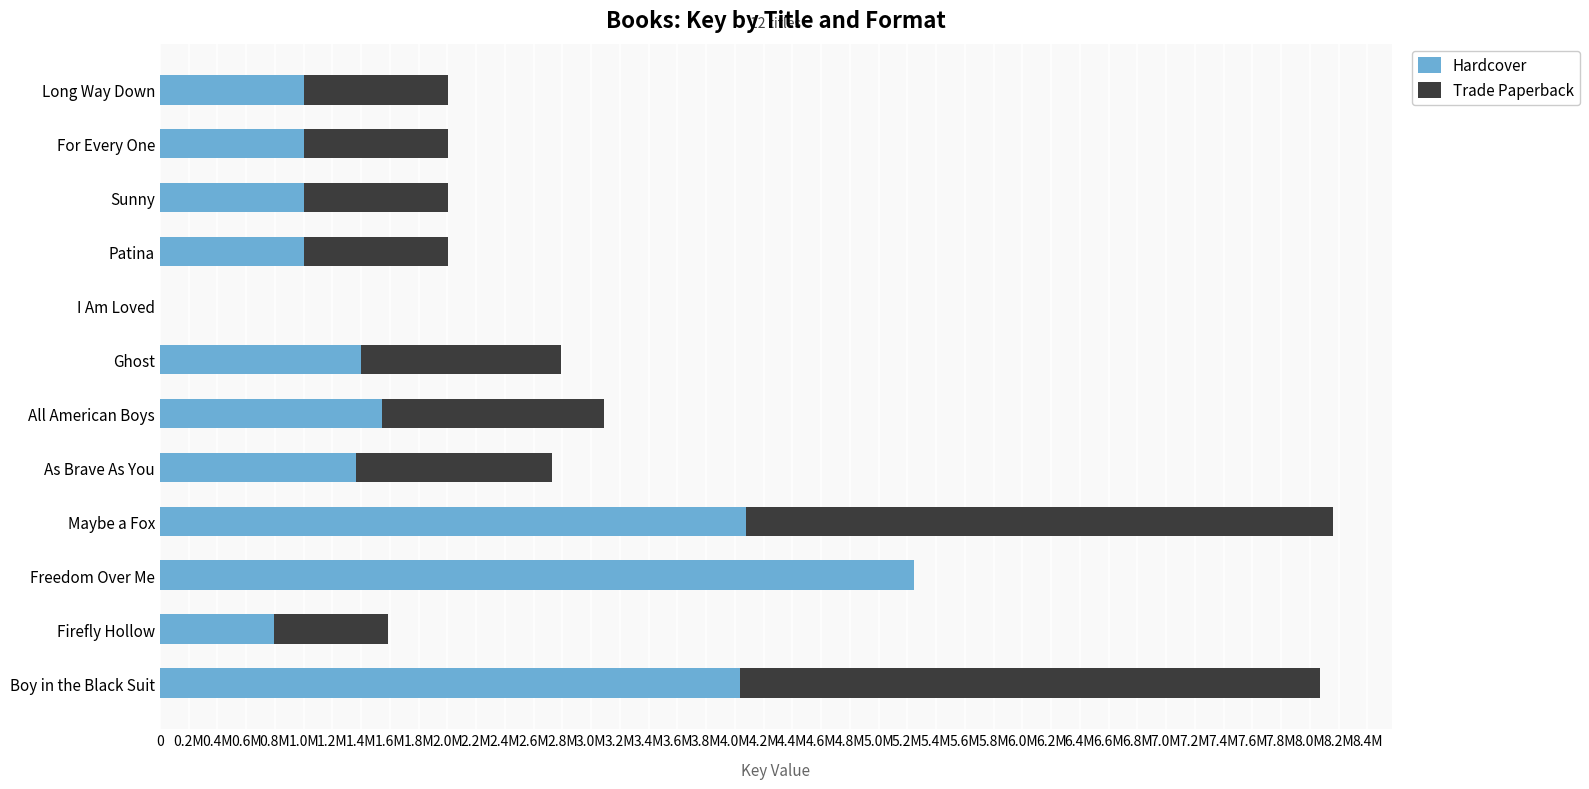

At how many categories does at least one series exceed 131715987?

6